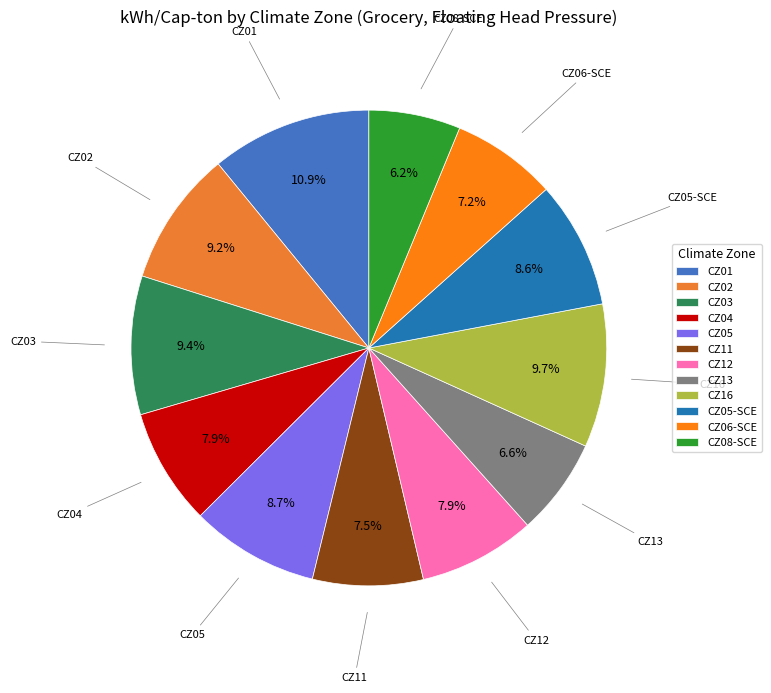

Is it true that CZ04 is 8% of the pie?

True